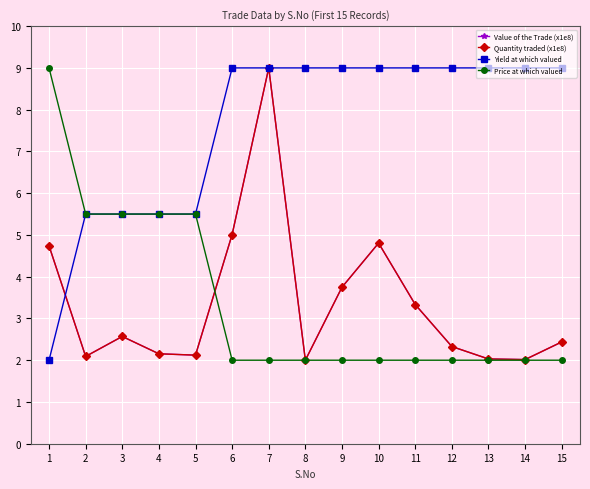

What is the minimum value shown in the chart?

2.0